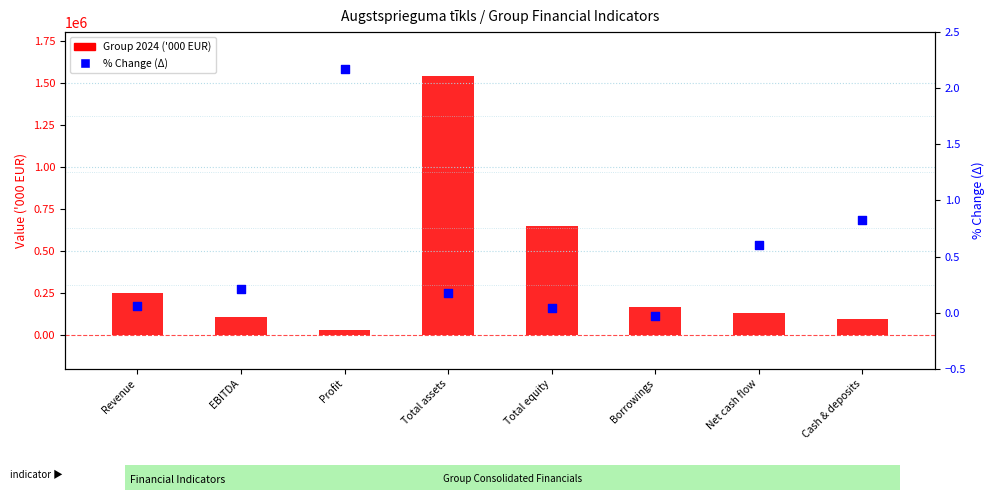

Which series contains the highest Y value?

Group 2024 ('000 EUR)